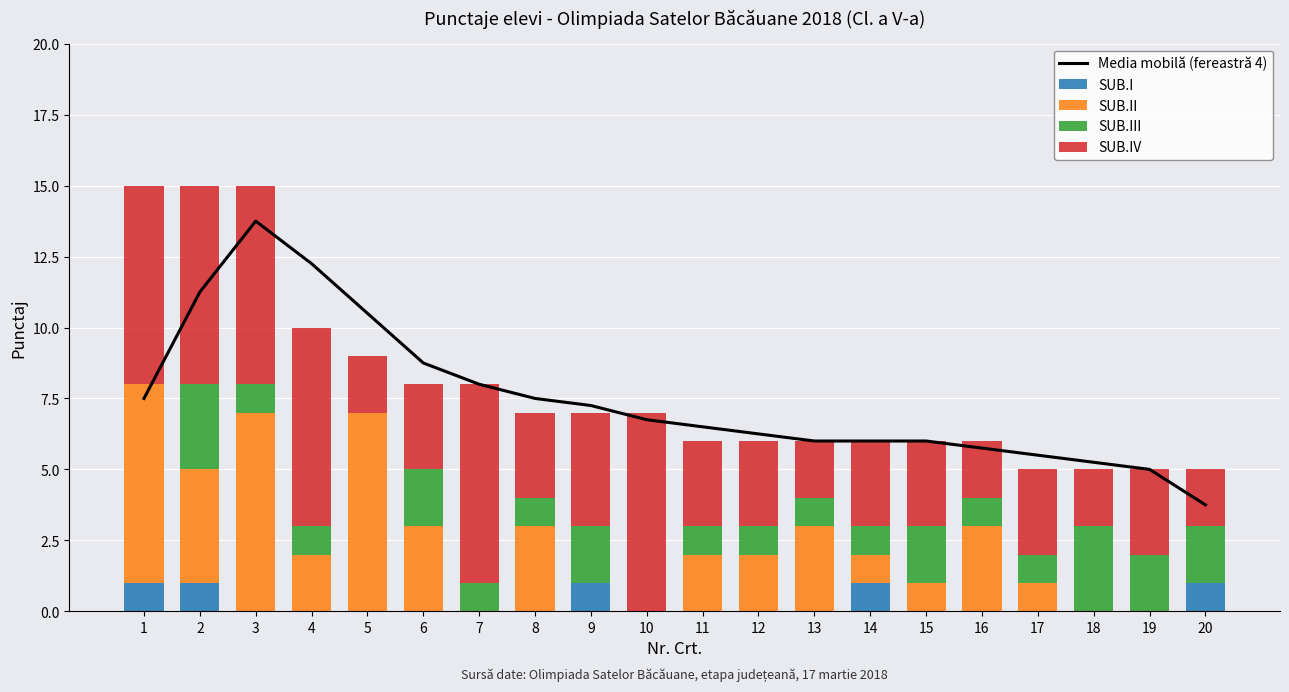

Reading right to left, list all the values displayed in this chart.

Media mobilă (fereastră 4): 3.8	5.0	5.2	5.5	5.8	6.0	6.0	6.0	6.2	6.5	6.8	7.2	7.5	8.0	8.8	10.5	12.2	13.8	11.2	7.5
SUB.I: 1.0	0.0	0.0	0.0	0.0	0.0	1.0	0.0	0.0	0.0	0.0	1.0	0.0	0.0	0.0	0.0	0.0	0.0	1.0	1.0
SUB.II: 0.0	0.0	0.0	1.0	3.0	1.0	1.0	3.0	2.0	2.0	0.0	0.0	3.0	0.0	3.0	7.0	2.0	7.0	4.0	7.0
SUB.III: 2.0	2.0	3.0	1.0	1.0	2.0	1.0	1.0	1.0	1.0	0.0	2.0	1.0	1.0	2.0	0.0	1.0	1.0	3.0	0.0
SUB.IV: 2.0	3.0	2.0	3.0	2.0	3.0	3.0	2.0	3.0	3.0	7.0	4.0	3.0	7.0	3.0	2.0	7.0	7.0	7.0	7.0